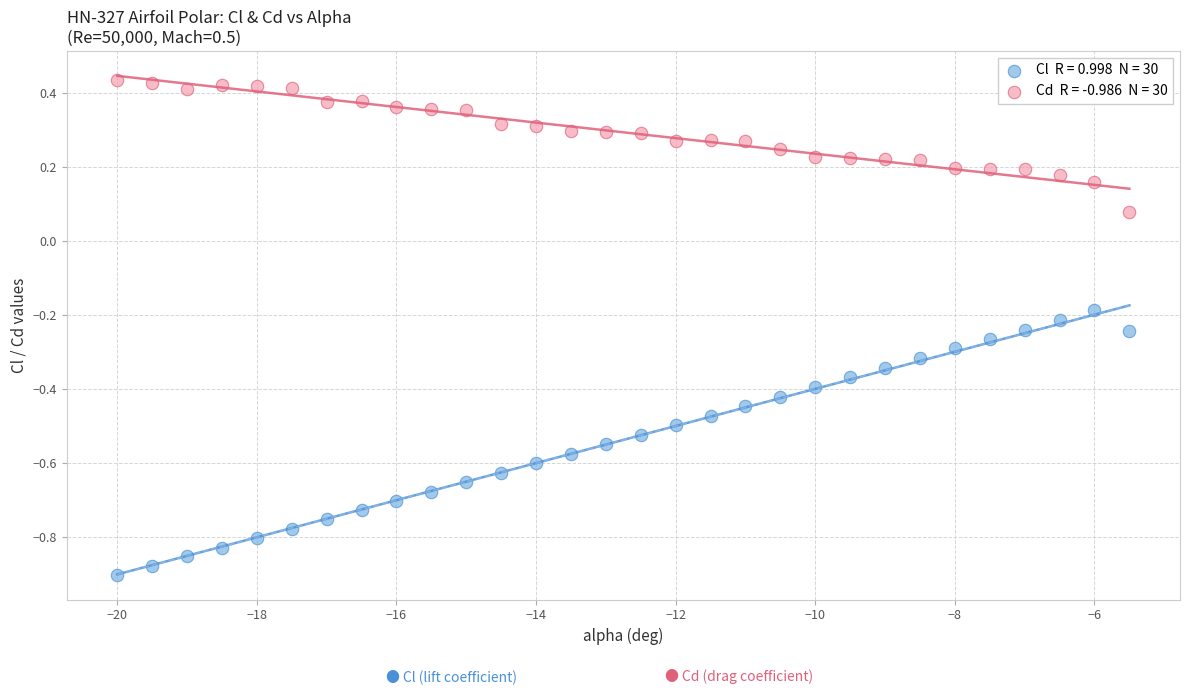

Across all data points, what is the range of X values (max minus min)?

14.5